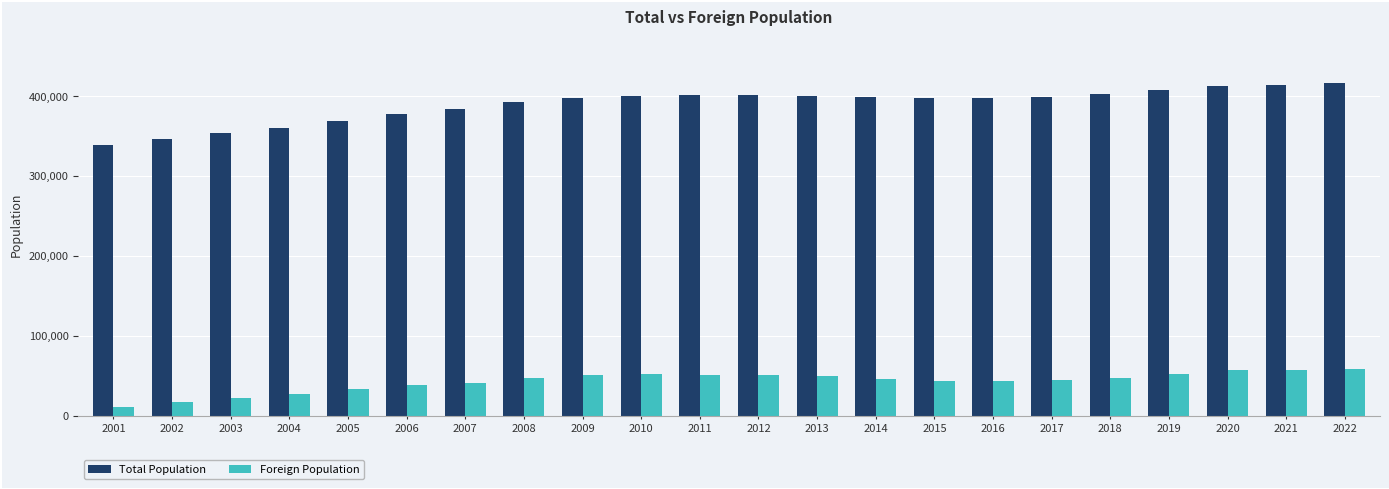

The value of Total Population at 2002 is 235167. True or false?

False